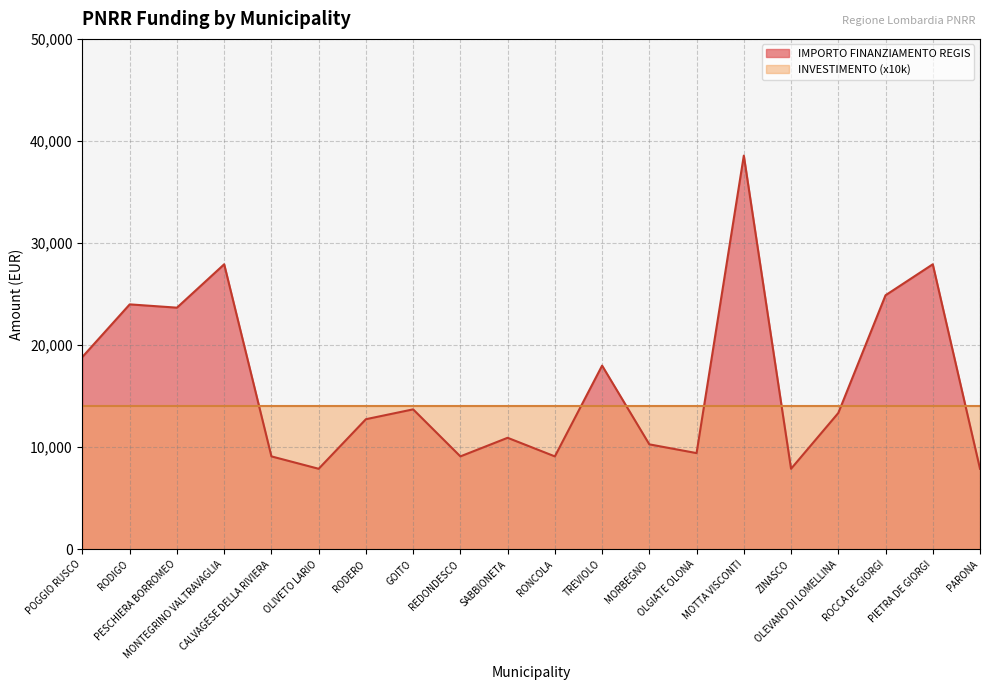

Which category has the lowest value across all series?

OLIVETO LARIO